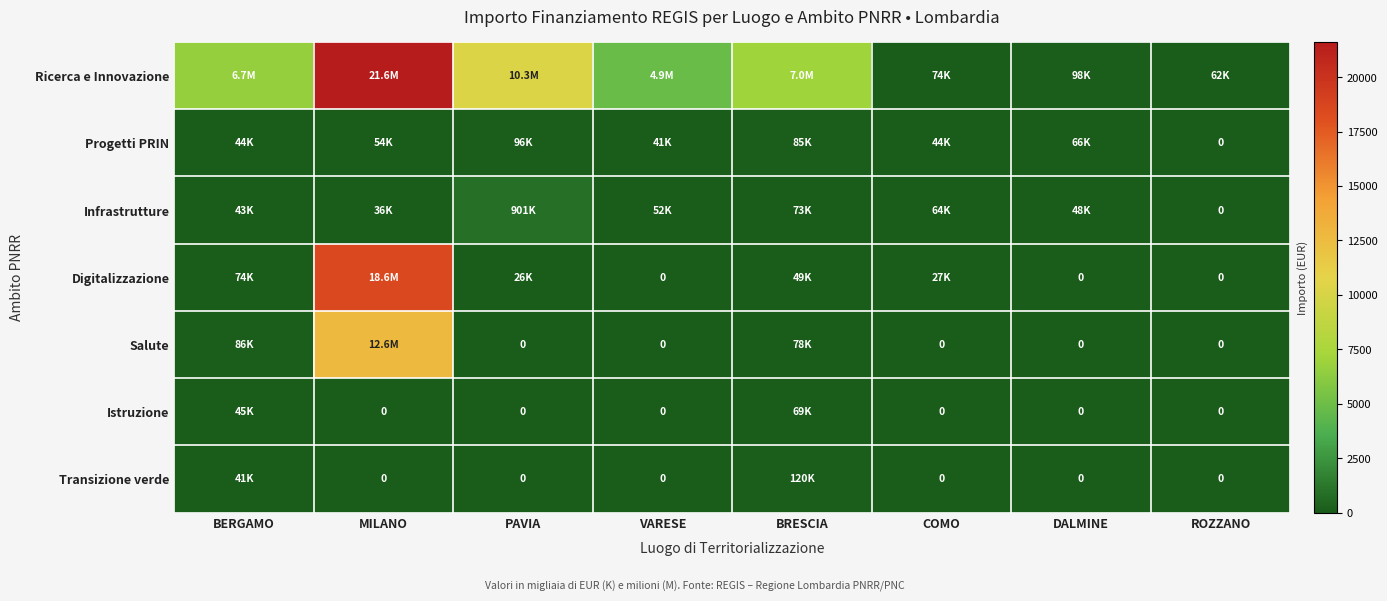

What is the difference between the second highest and second lowest values in the Progetti PRIN series?

43.8